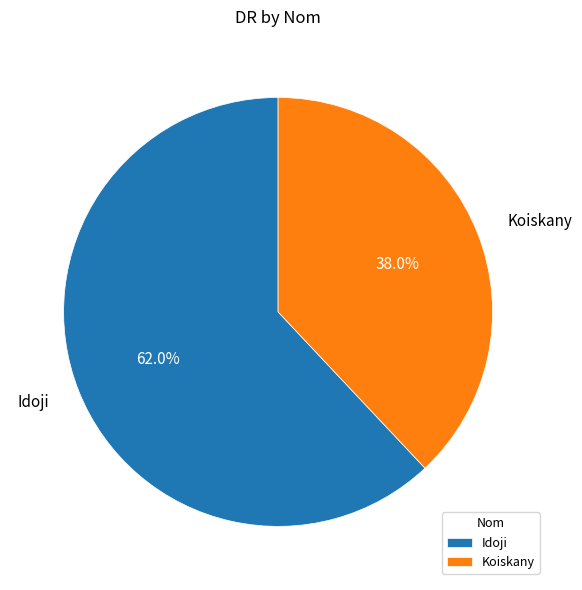

To the nearest percent, what portion does Idoji represent?

62%